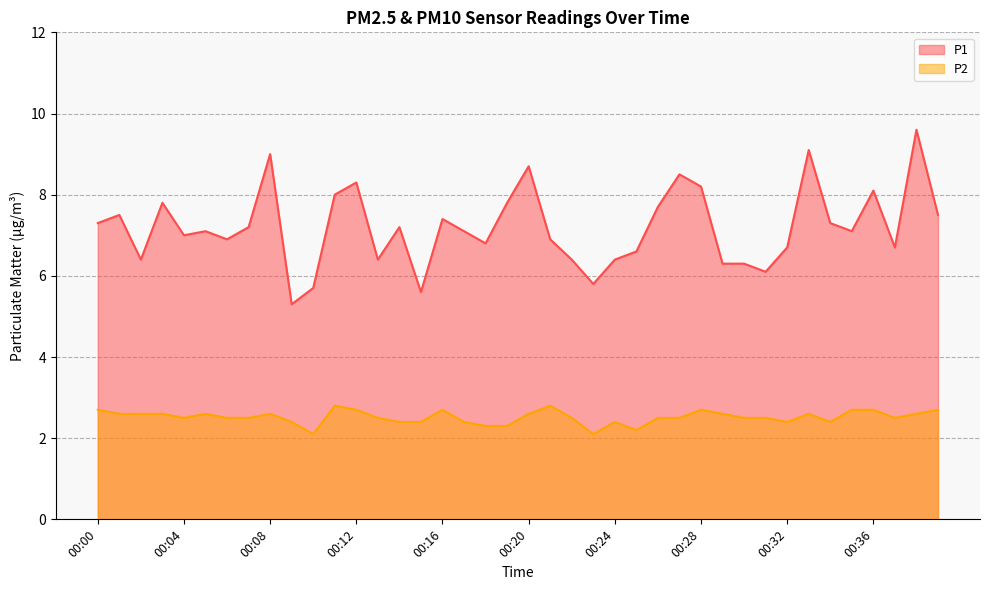

How many P2 values are between 2 and 3?

40